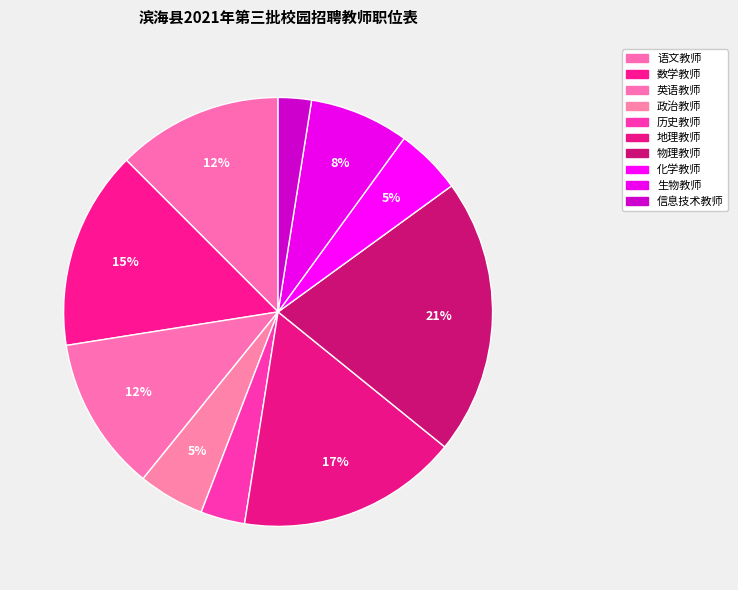

Count the number of slices in the pie.

10